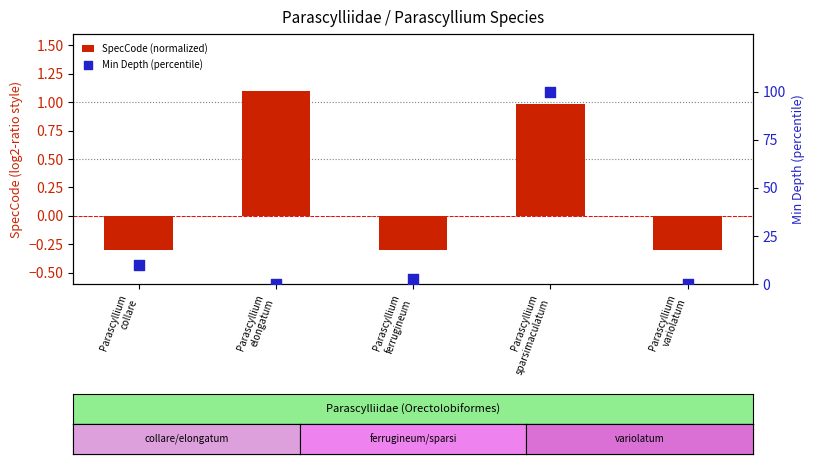

Which series reaches the maximum Y coordinate?

Min Depth (percentile)